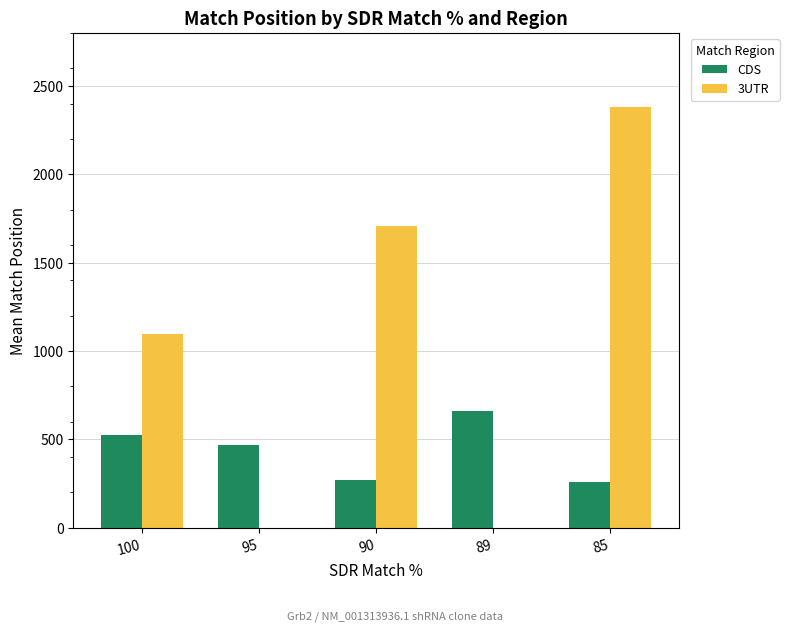

How many groups of bars are there?

5